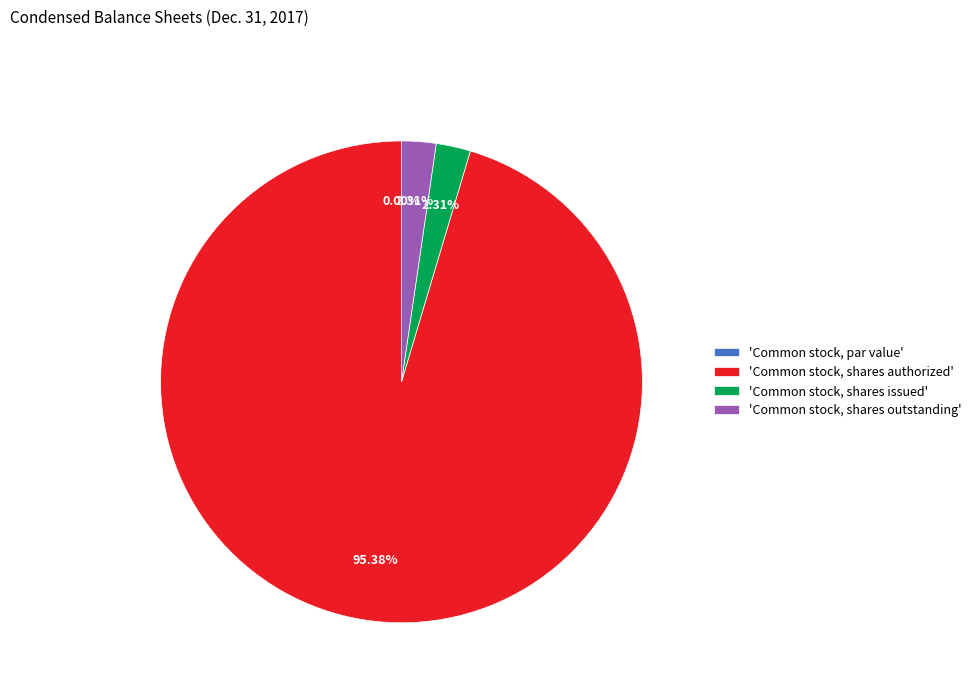

What is the smallest slice in the pie chart?

Common stock, par value